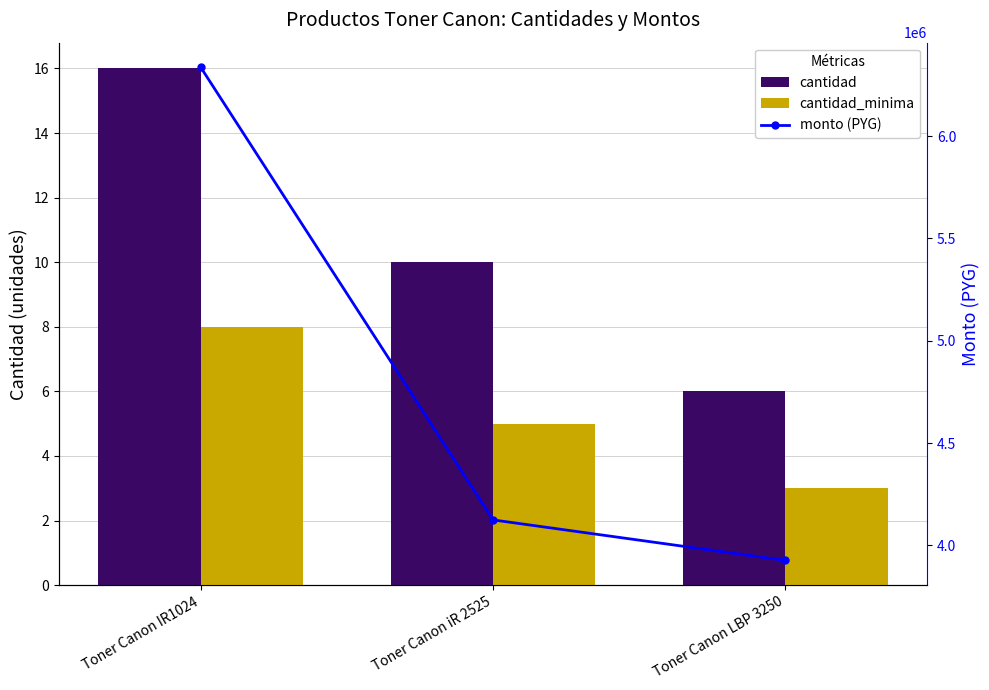

The value of cantidad_minima at Toner Canon LBP 3250 is 3. True or false?

True